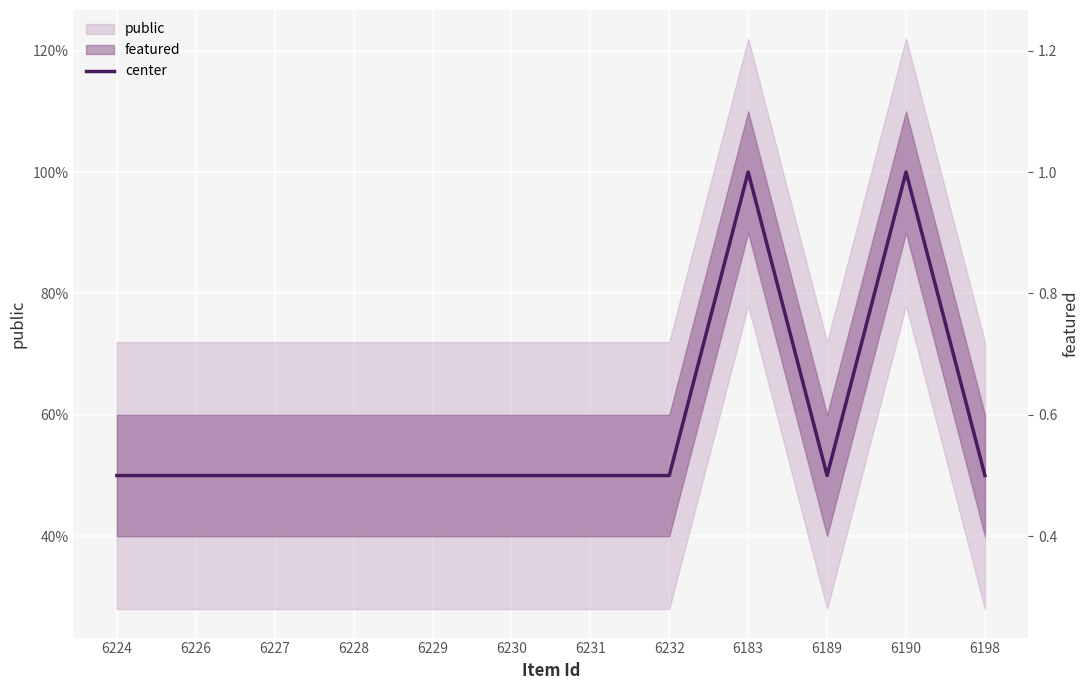

The value at 6230 is 0.5. True or false?

True